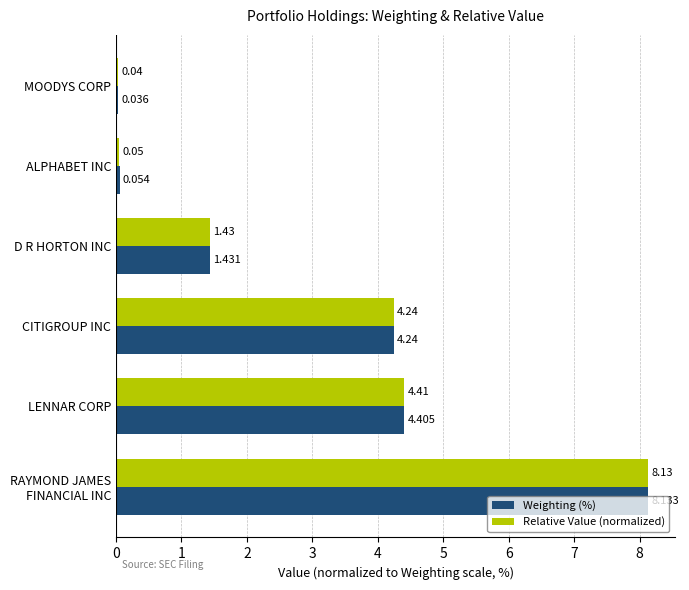

Which category has the lowest value across all series?

MOODYS CORP